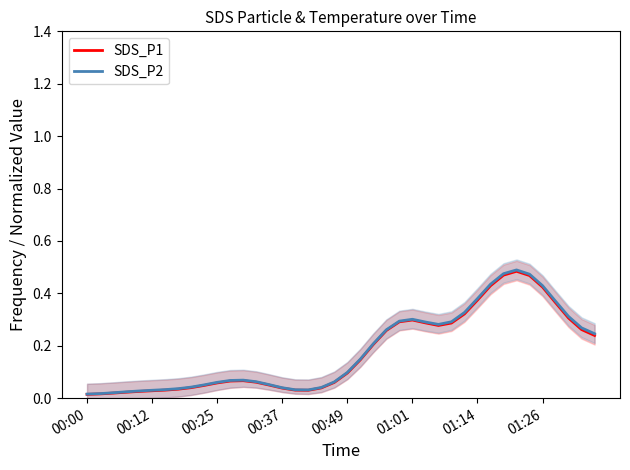

Which series has the largest total across all categories?

SDS_P2